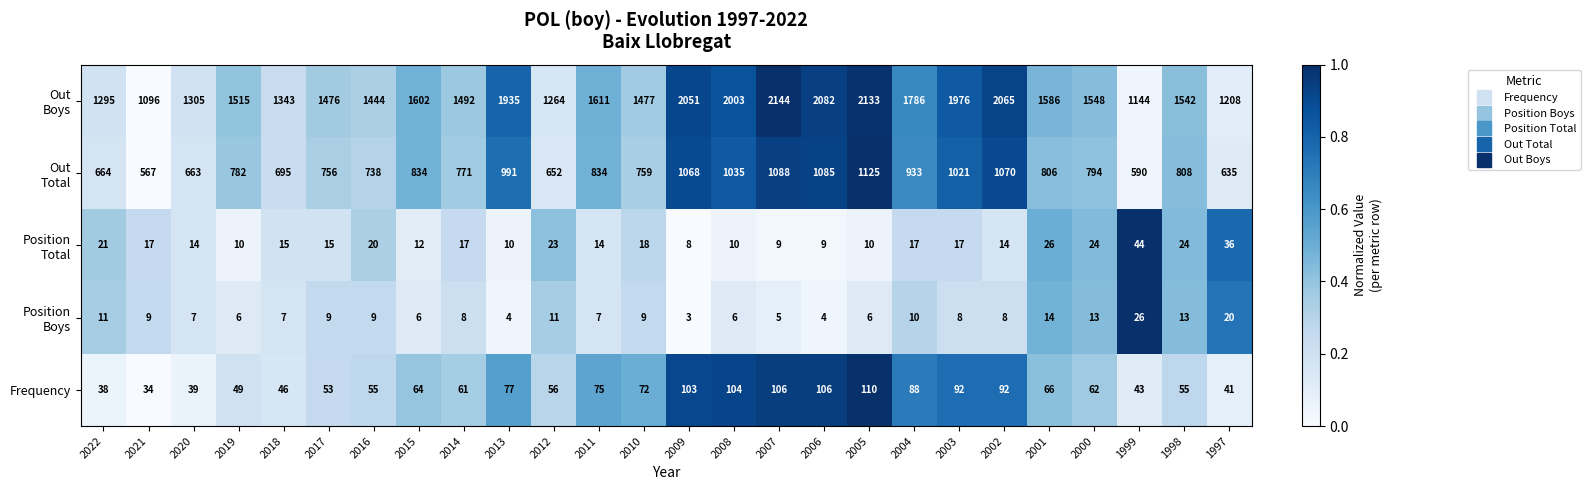

At which category is the sum across all series the highest?

2005